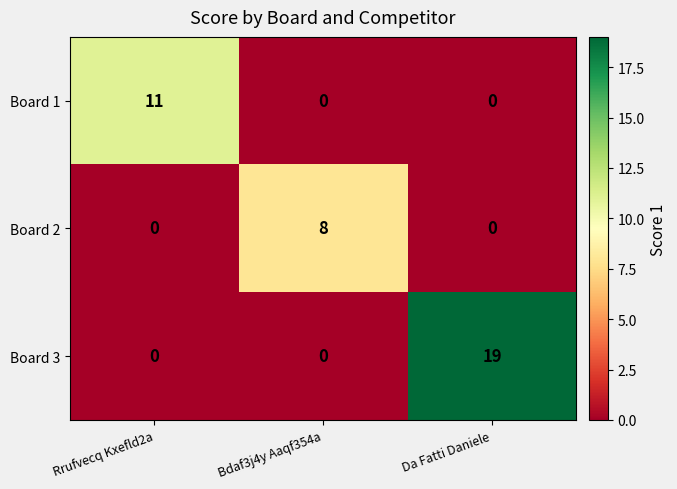

List the series in order of their overall mean, highest first.

Board 3, Board 1, Board 2